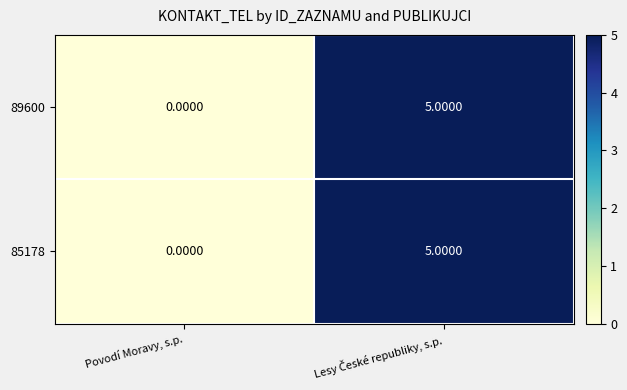

Where is 89600 nearest to the value 2?

Povodí Moravy, s.p.